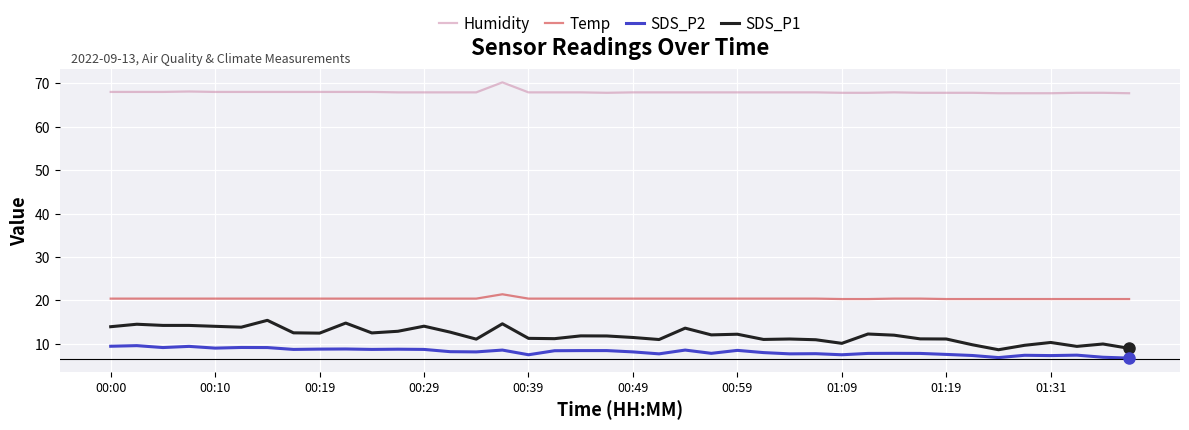

What is the difference between the maximum and second lowest values in the Temp series?

1.1